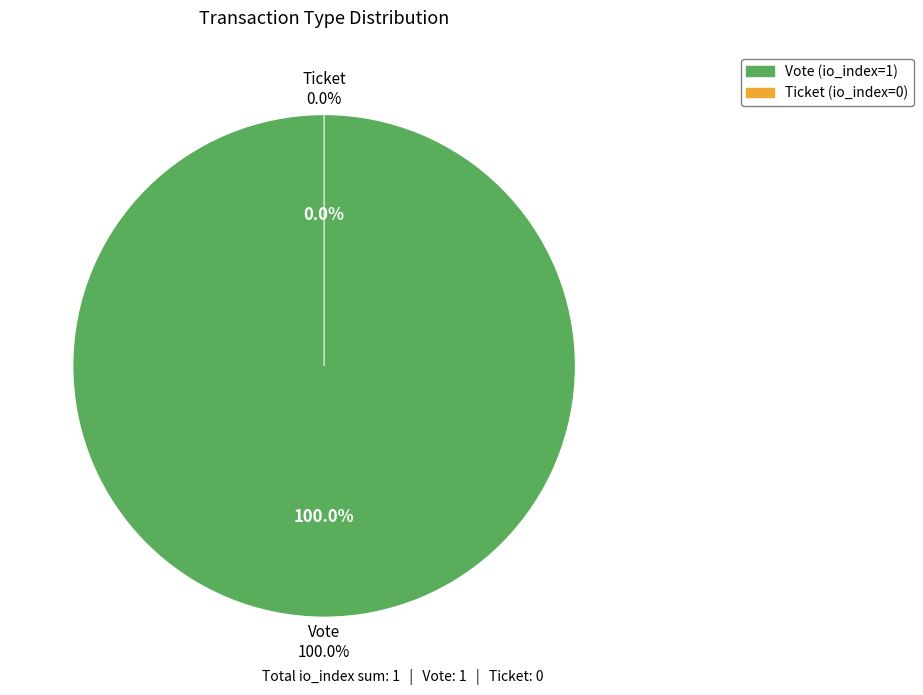

Combined, what portion of the pie is Ticket and Vote?

100.0%